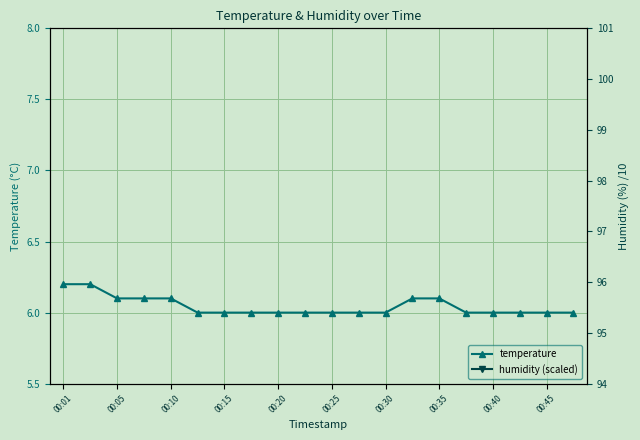

Is it true that temperature equals 6.1 at 00:05?

True